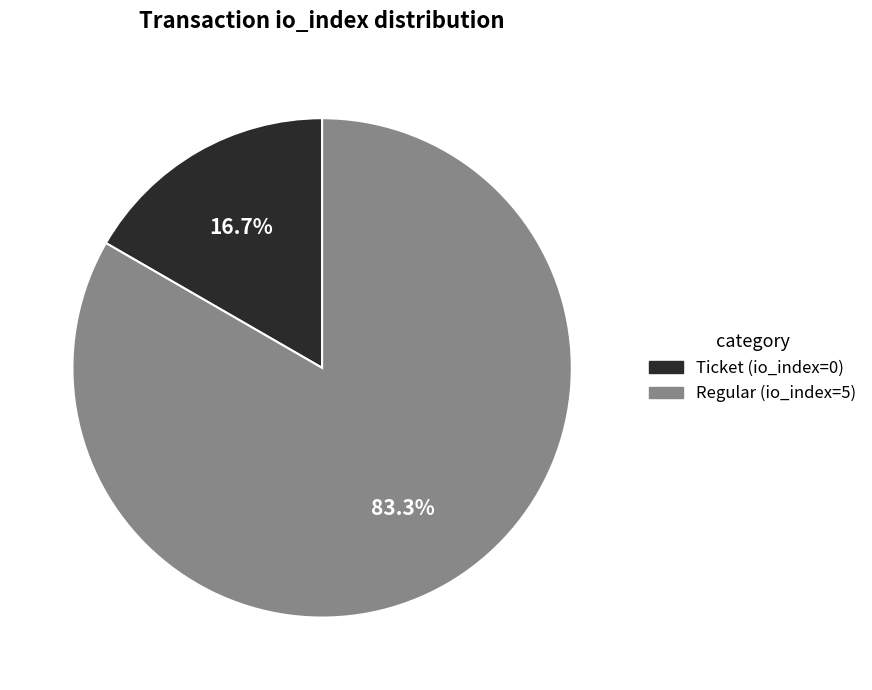

Between Ticket (io_index=0) and Regular (io_index=5), which is larger?

Regular (io_index=5)